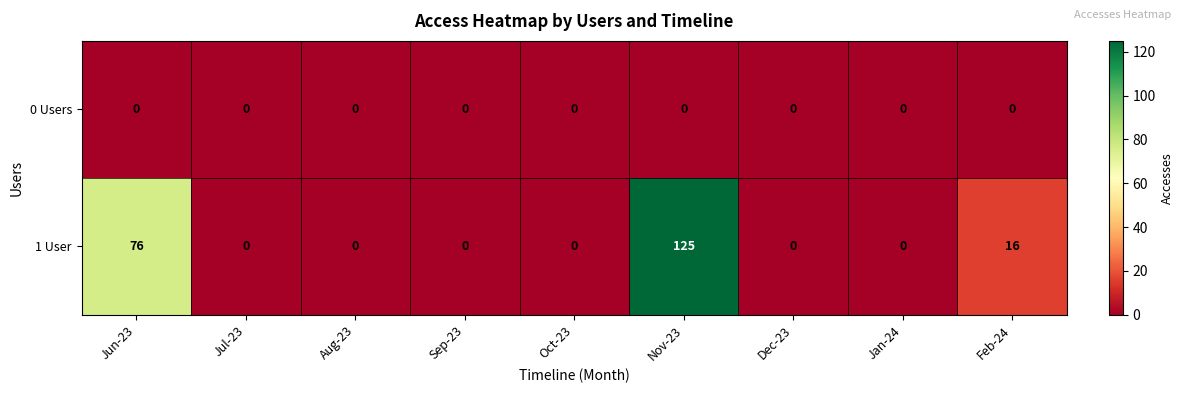

How many categories are shown in the chart?

9